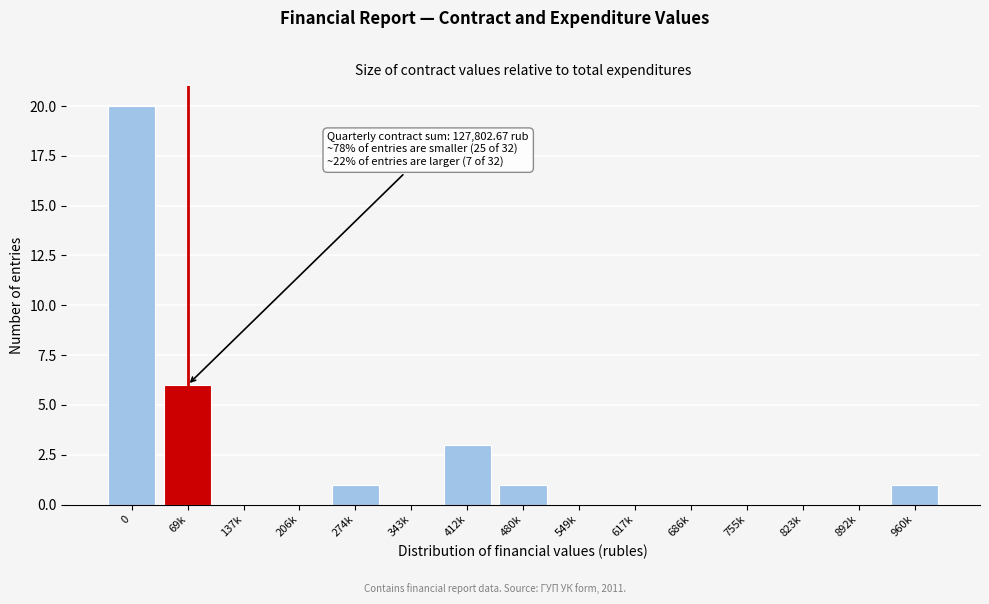

Reading left to right, transcribe all the data shown in this chart.

0=20	69k=6	137k=0	206k=0	274k=1	343k=0	412k=3	480k=1	549k=0	617k=0	686k=0	755k=0	823k=0	892k=0	960k=1